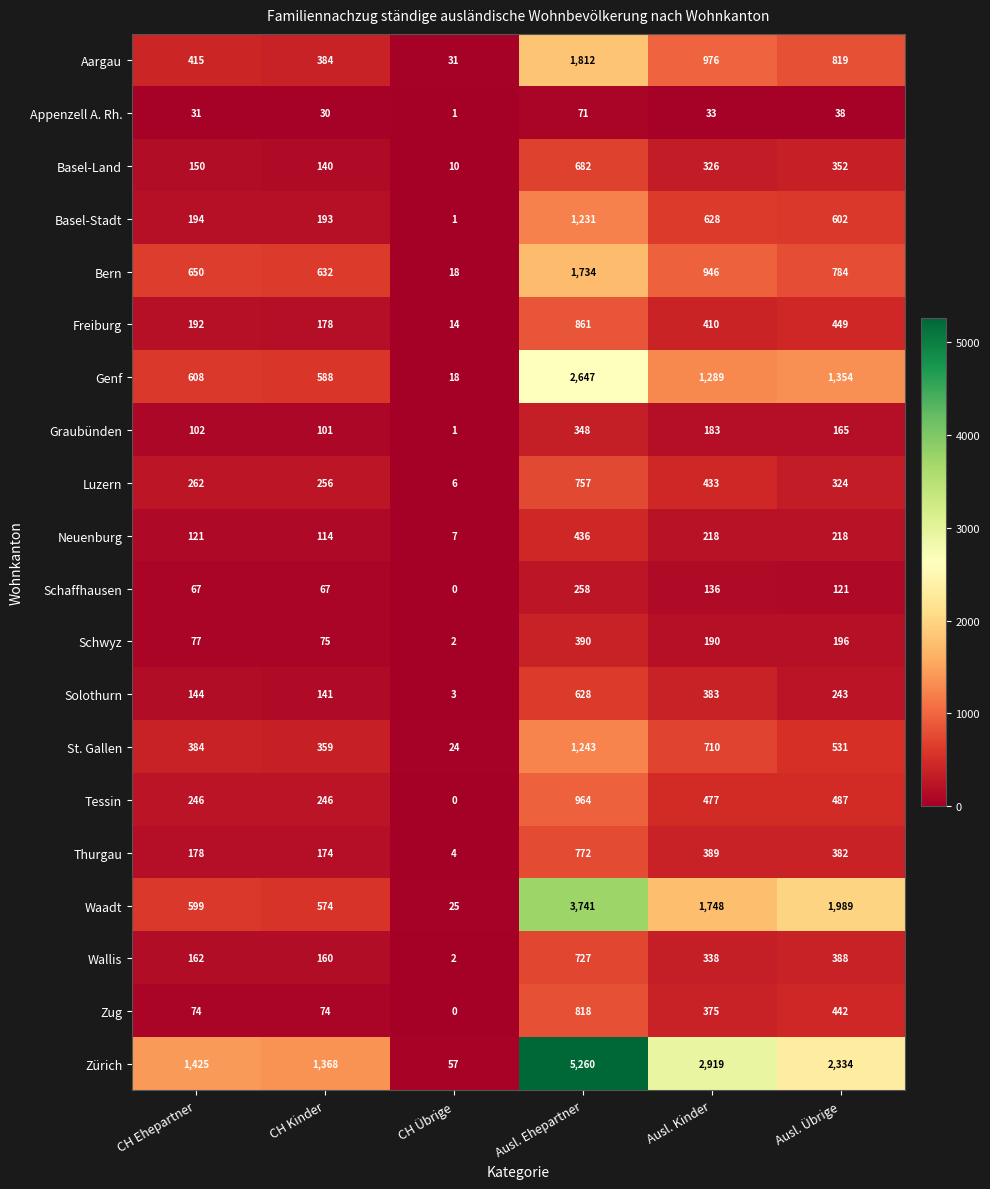

The value of Schwyz at CH Ehepartner is 133. True or false?

False